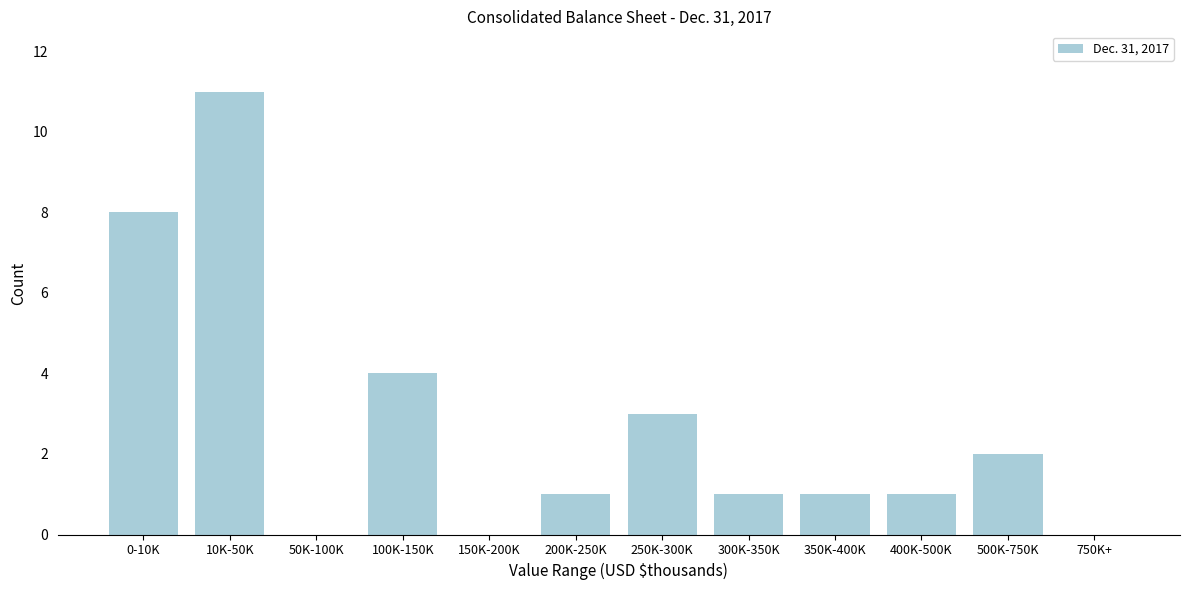

Reading left to right, transcribe all the data shown in this chart.

0-10K=8	10K-50K=11	50K-100K=0	100K-150K=4	150K-200K=0	200K-250K=1	250K-300K=3	300K-350K=1	350K-400K=1	400K-500K=1	500K-750K=2	750K+=0